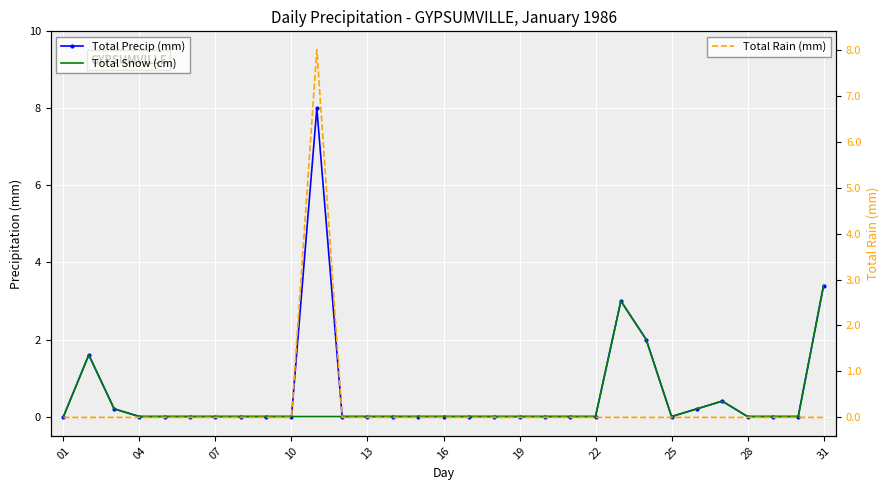

How many lines are shown in the chart?

3